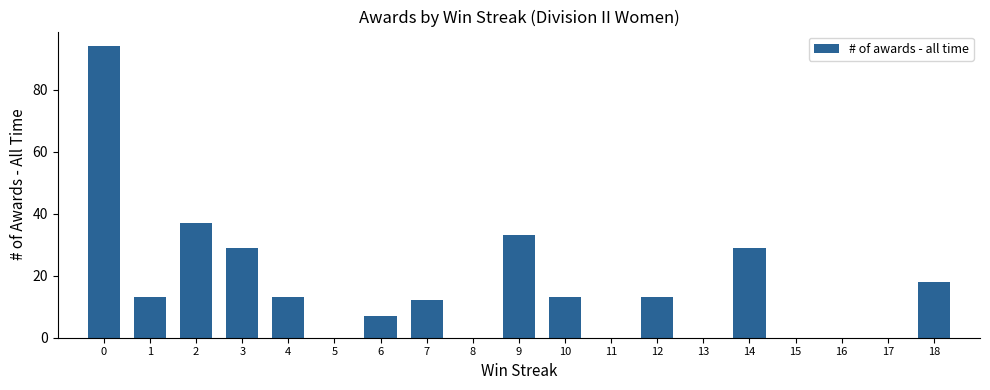

Reading right to left, what are all the values shown in this chart?

18	0	0	0	29	0	13	0	13	33	0	12	7	0	13	29	37	13	94